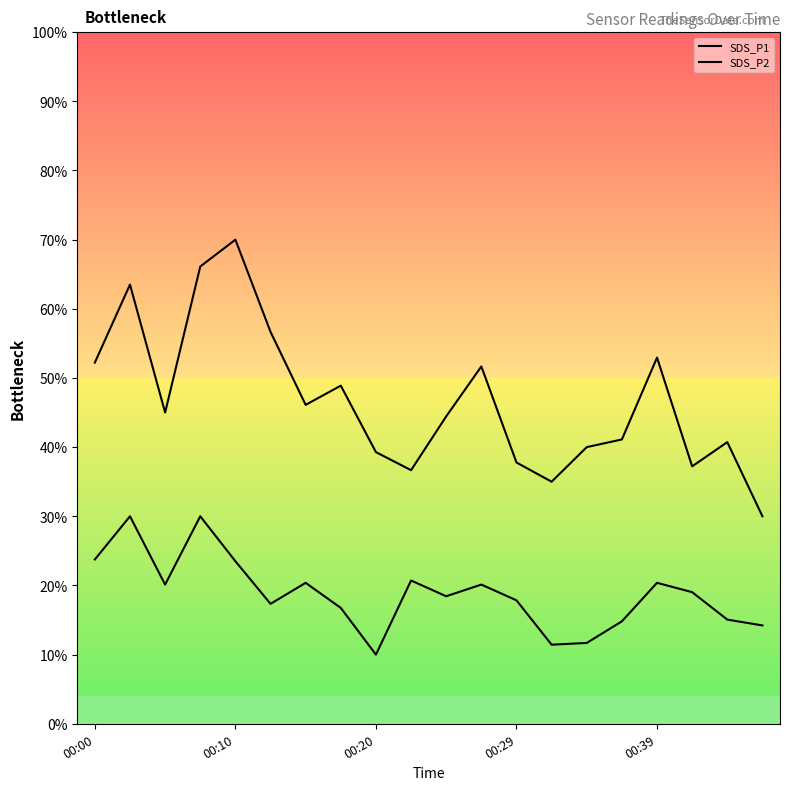

The SDS_P1 series shows 66.3 at 6. True or false?

False